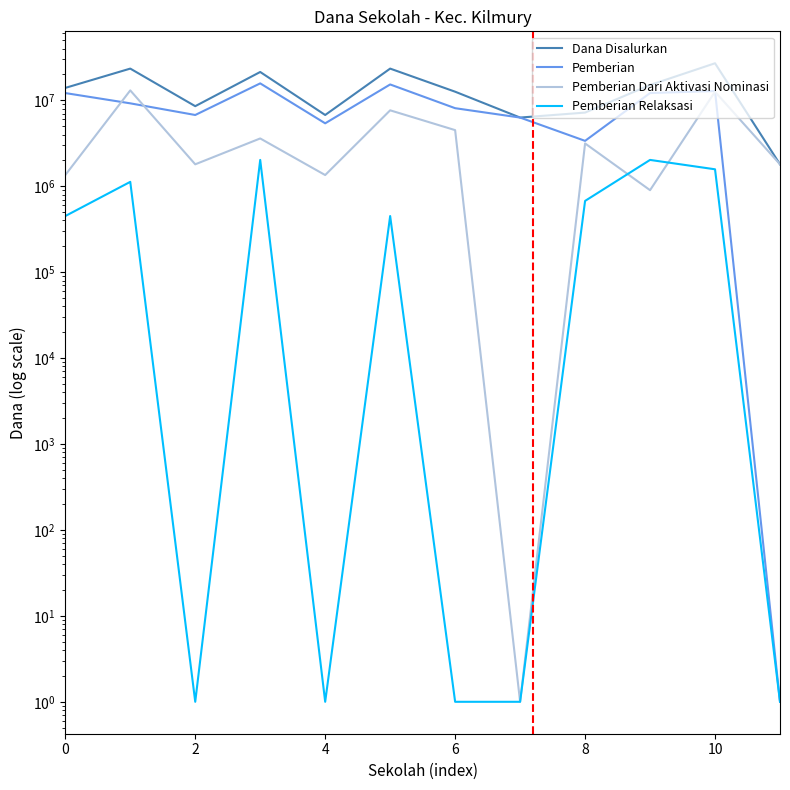

What is the average value of the Pemberian Relaksasi series?

693750